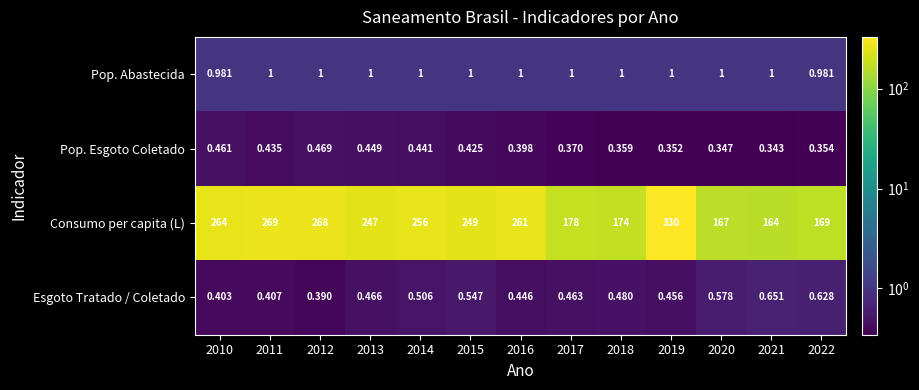

At 2017, list the series in order from largest to smallest.

Consumo per capita (L), Pop. Abastecida, Esgoto Tratado / Coletado, Pop. Esgoto Coletado